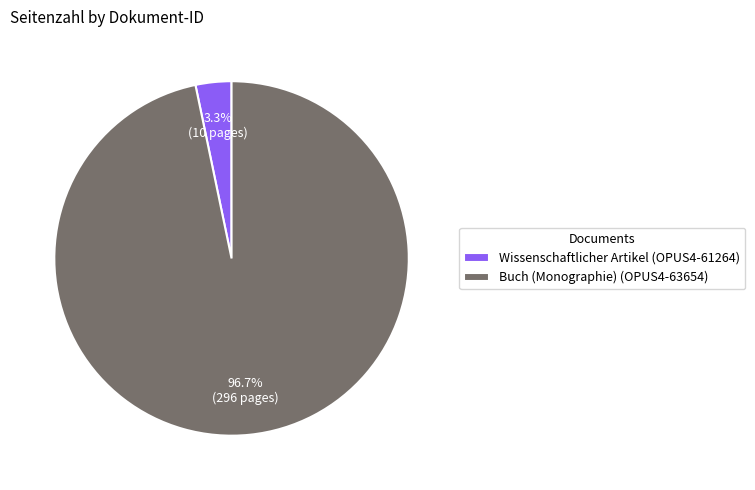

Which category has the smallest portion of the pie?

Wissenschaftlicher Artikel (OPUS4-61264)